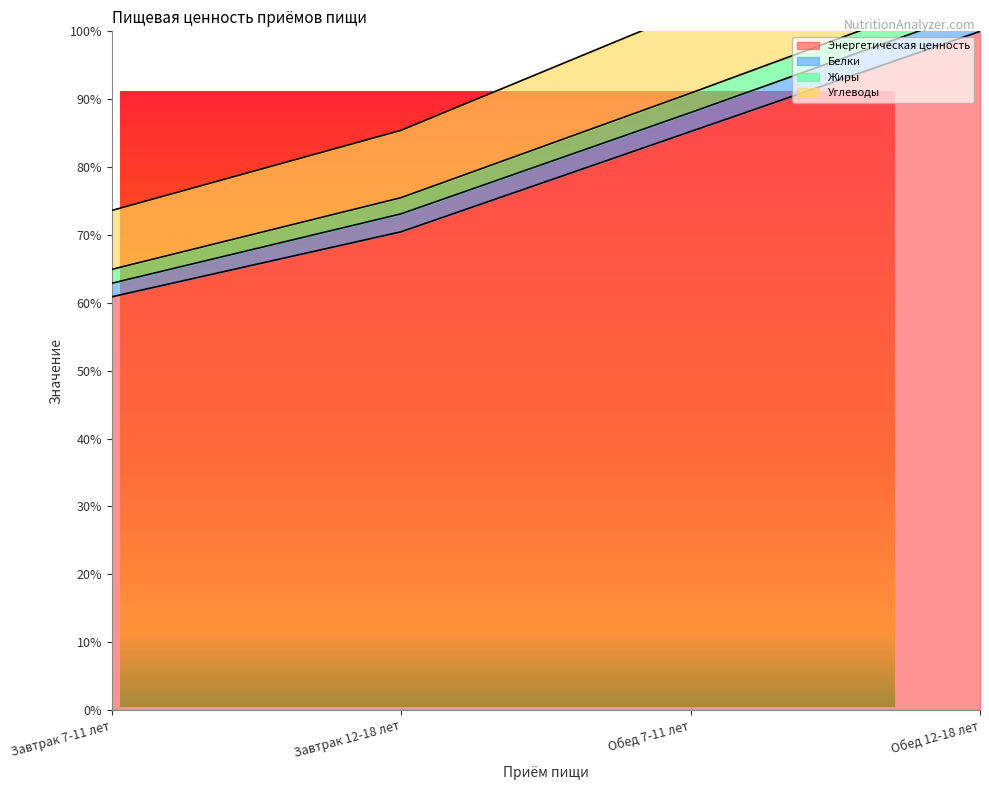

Does the chart have visible grid lines?

No